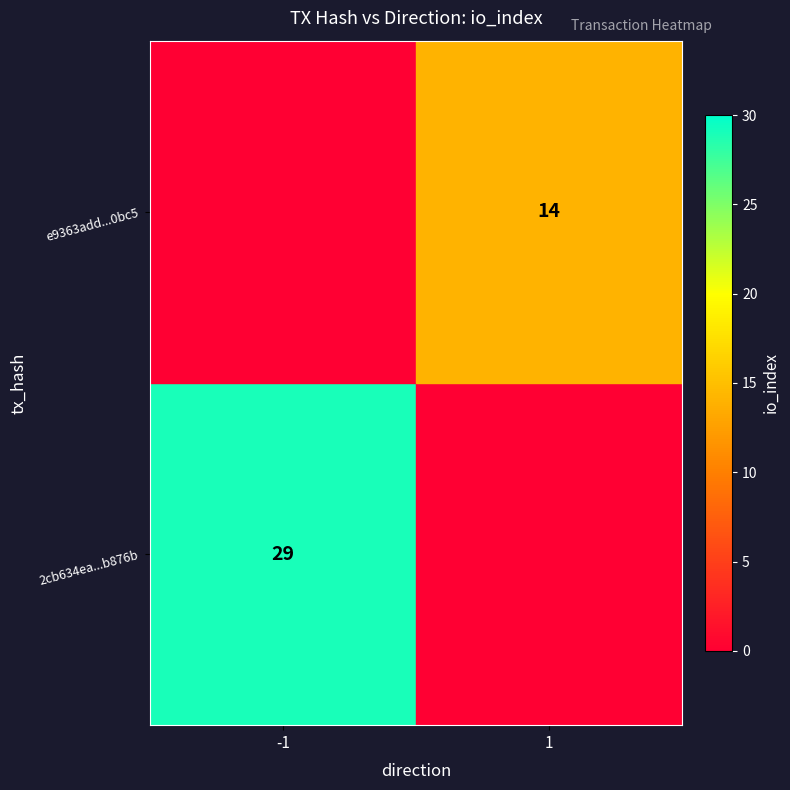

True or false: e9363add...0bc5 has a value of 14 at 1.

True